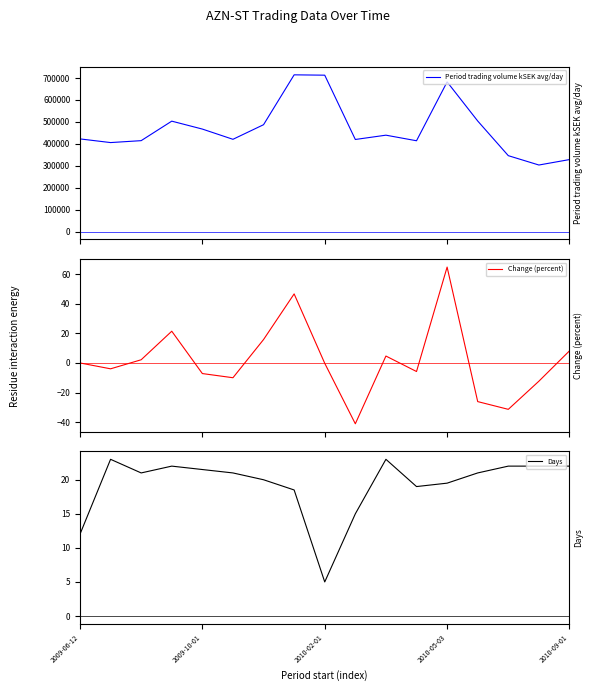

What is the total value across all series at 7?

714768.8